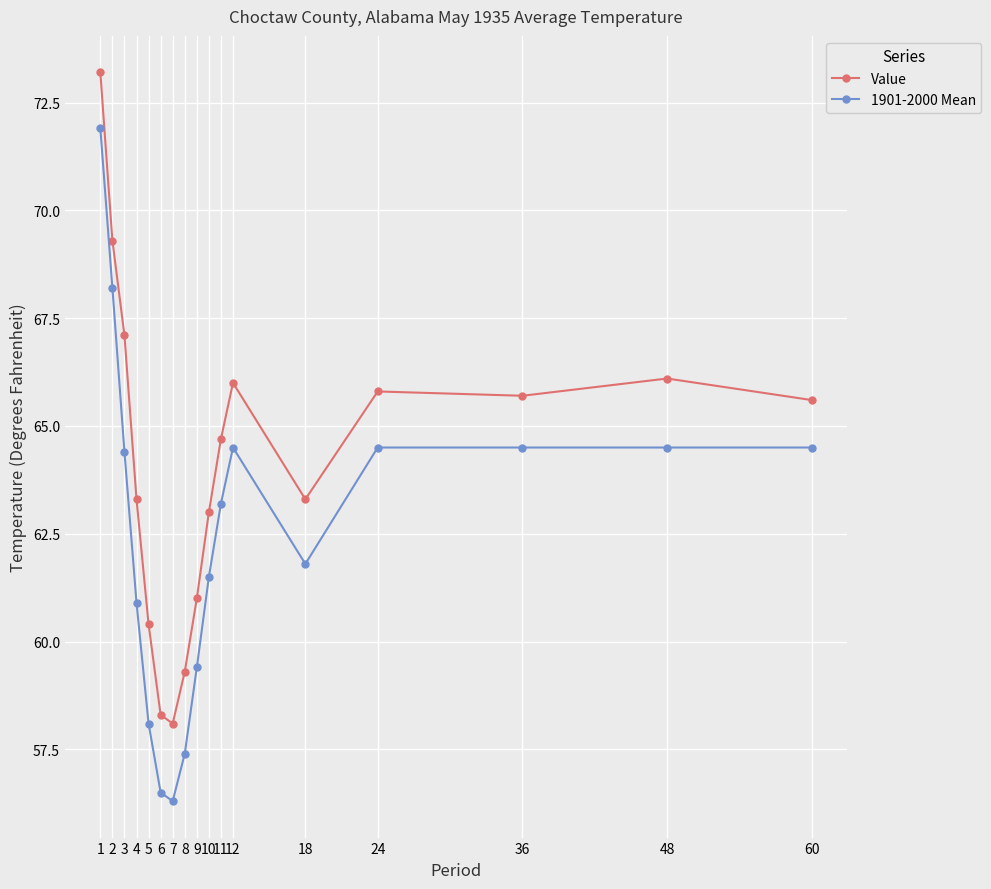

At 8, list the series in order from smallest to largest.

1901-2000 Mean, Value